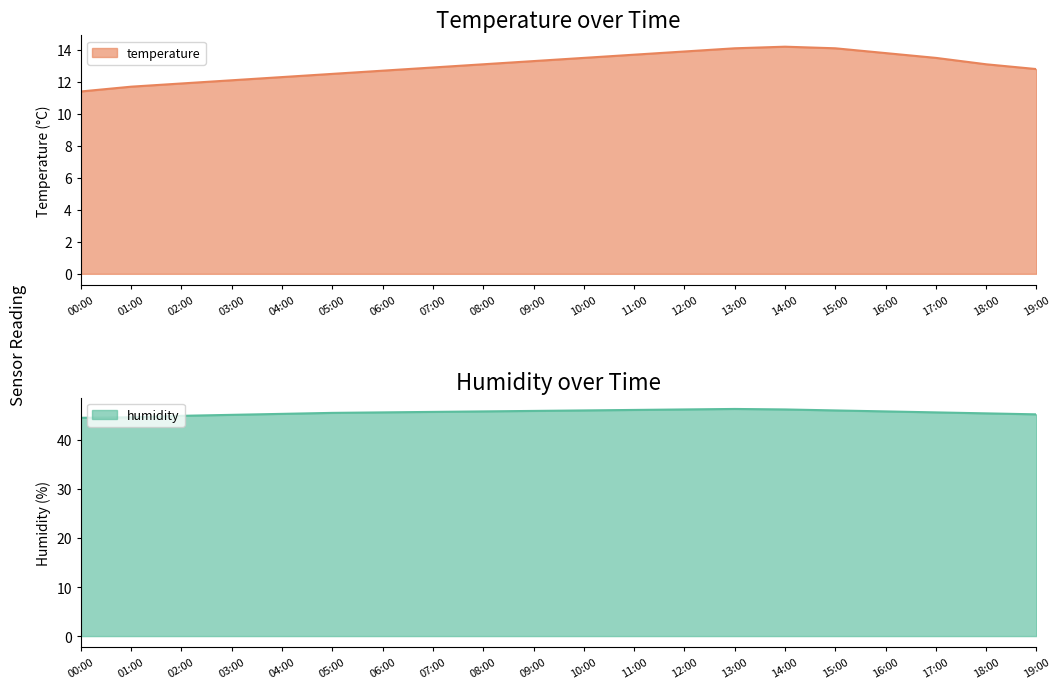

What is the sum of the temperature values at 03:00 and 18:00?

25.2